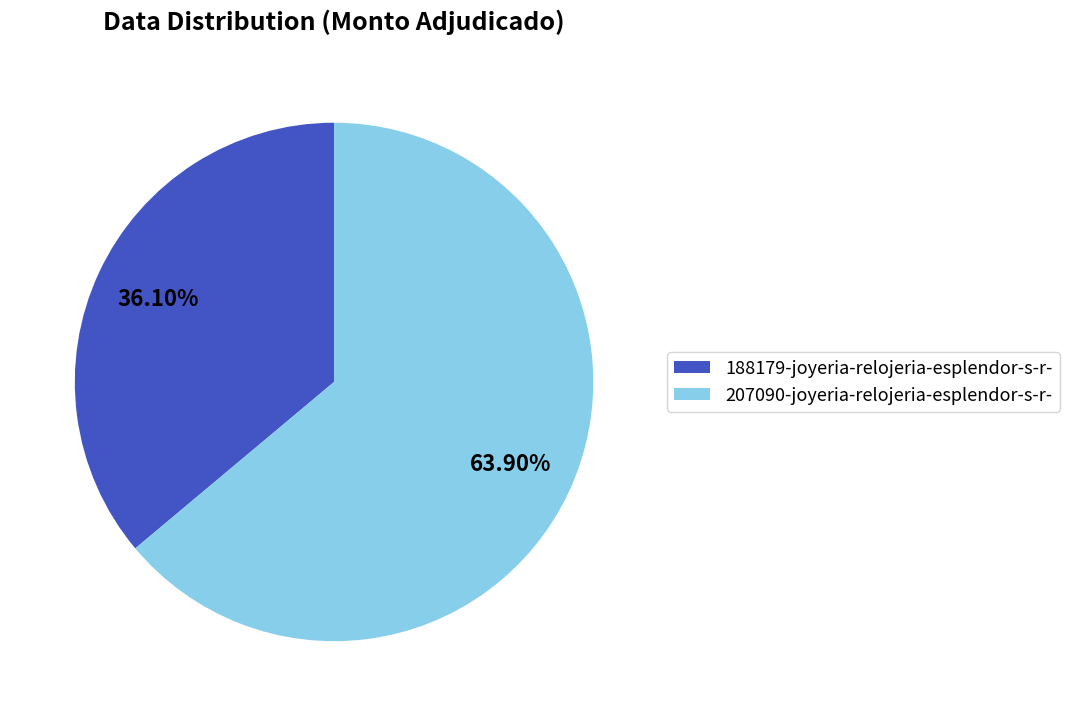

Rank the categories by value from highest to lowest.

207090-joyeria-relojeria-esplendor-s-r-, 188179-joyeria-relojeria-esplendor-s-r-